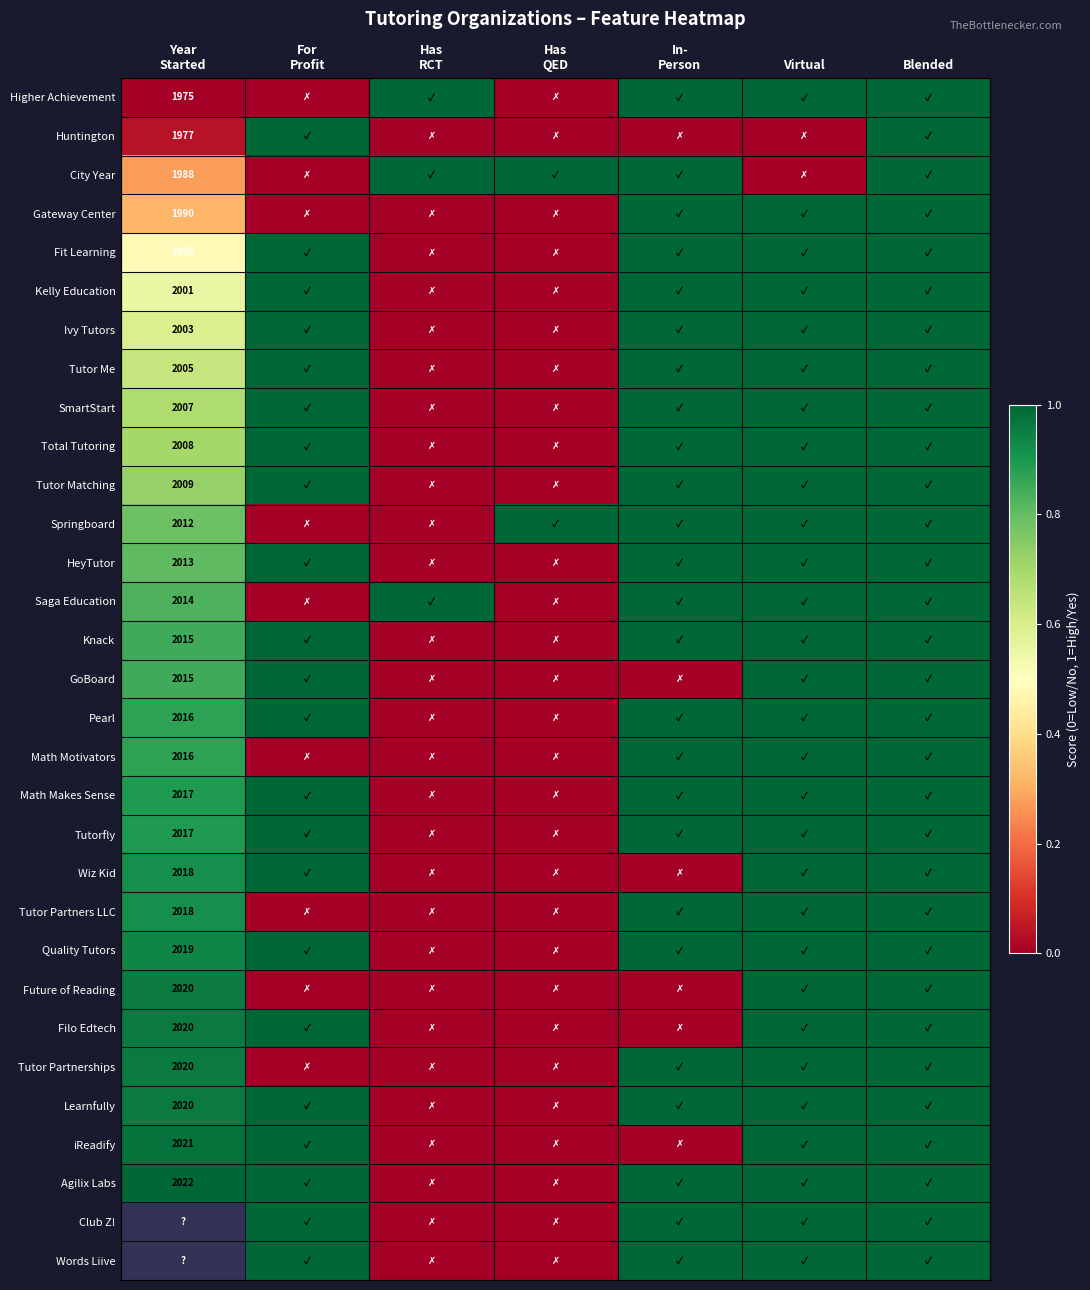

What is the highest value of the Pearl series?

1.0